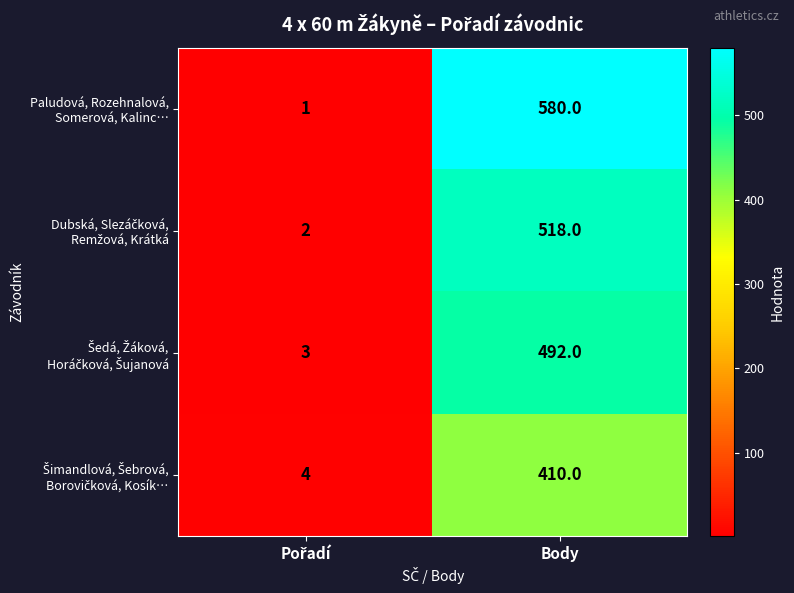

Which label corresponds to the largest value in the chart?

Body